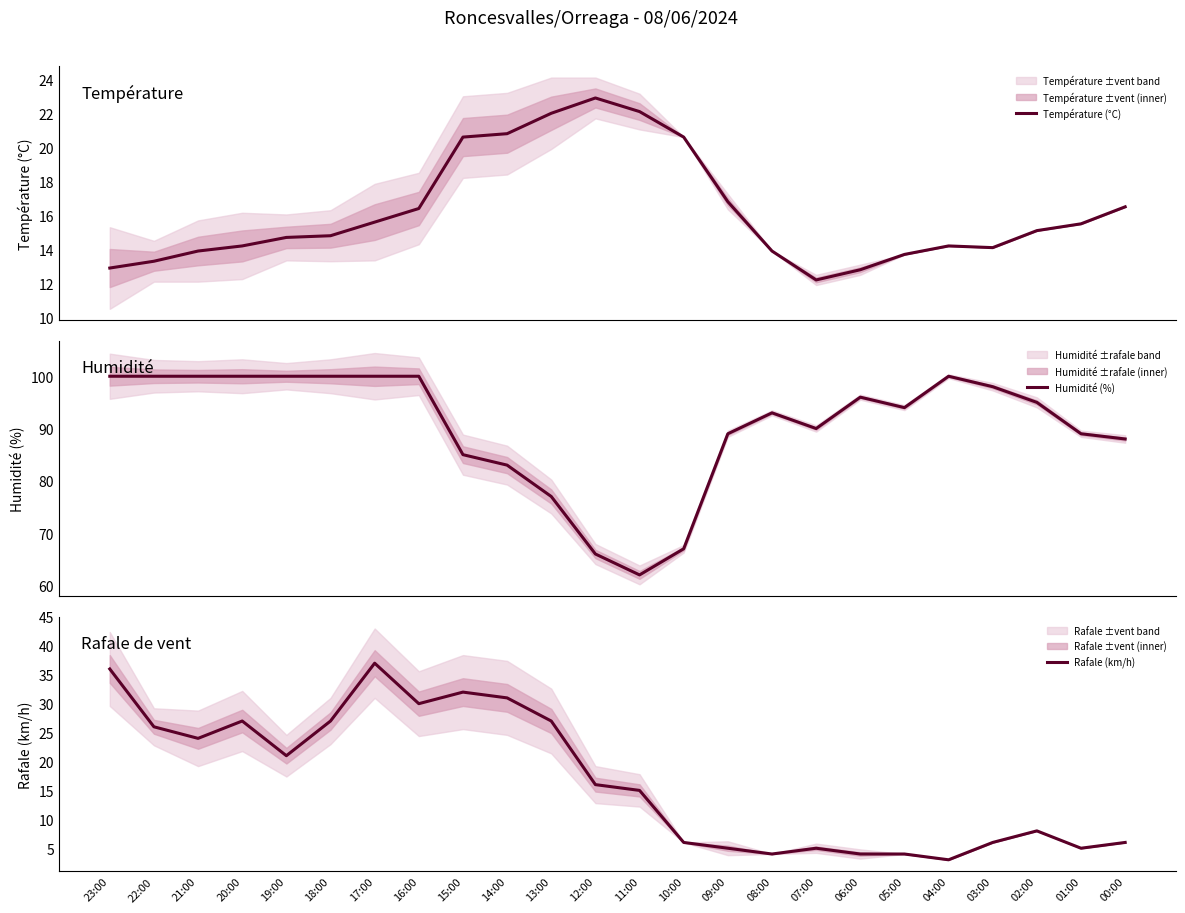

The value of Température (°C) at 13:00 is 9.2. True or false?

False